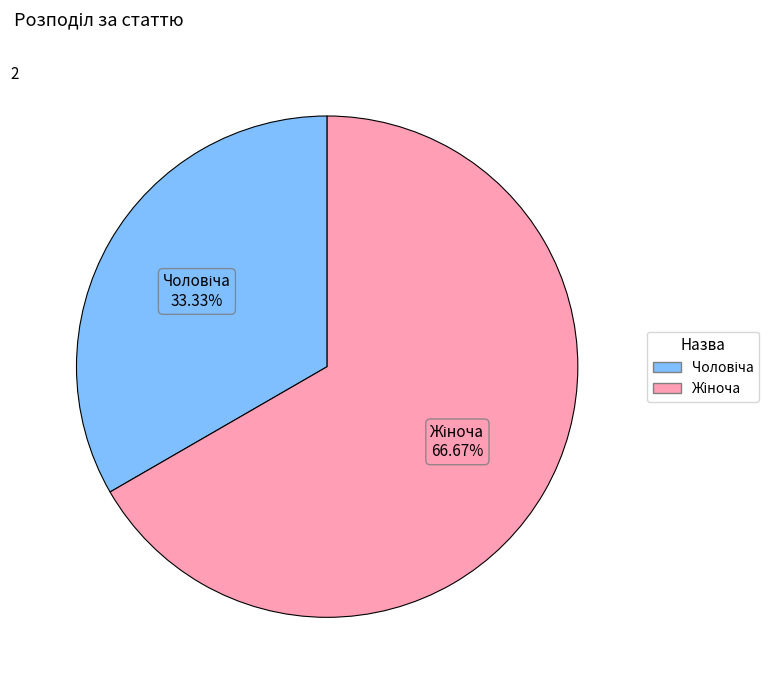

Does any single category account for the majority?

Yes